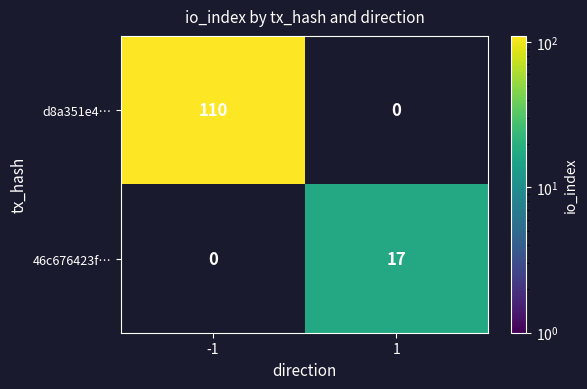

At which category does the chart reach its minimum across all series?

1